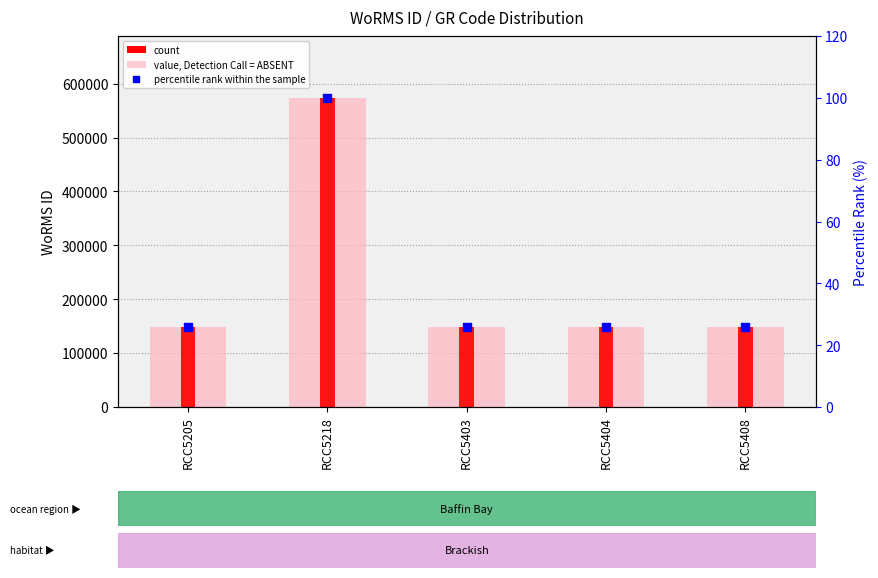

Which series has the largest total across all categories?

WoRMS ID (value, Detection Call = ABSENT)